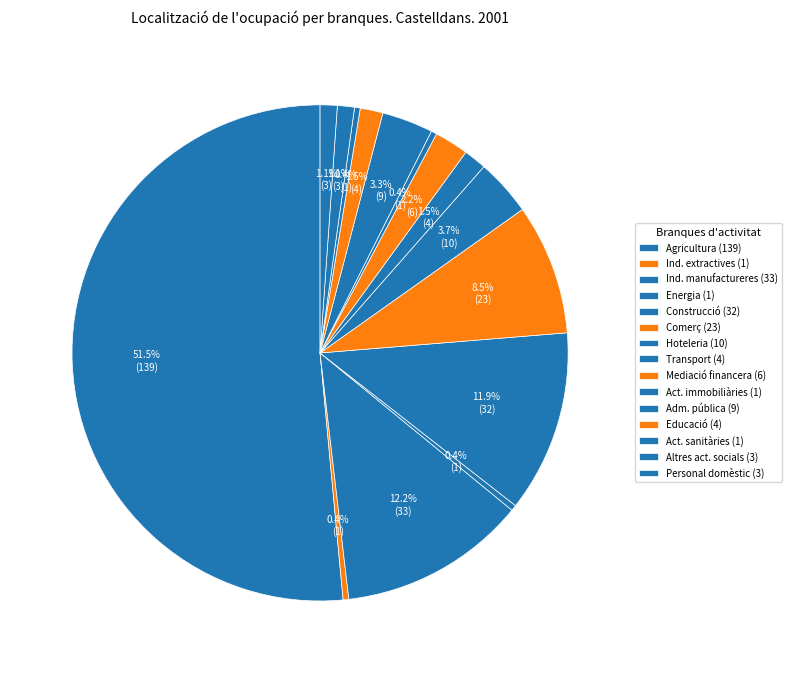

Count the number of slices in the pie.

15